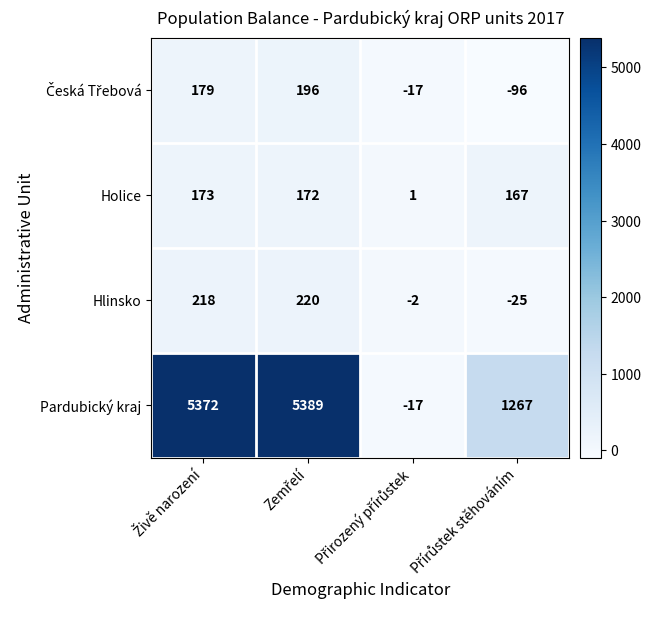

Which series has the largest range (max minus min)?

Pardubický kraj